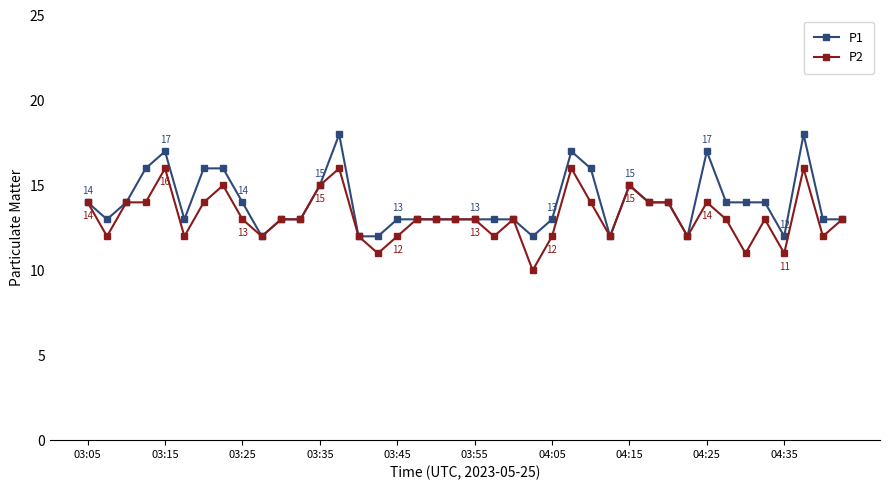

What is the value of the P2 point at the 36th from the left?

13